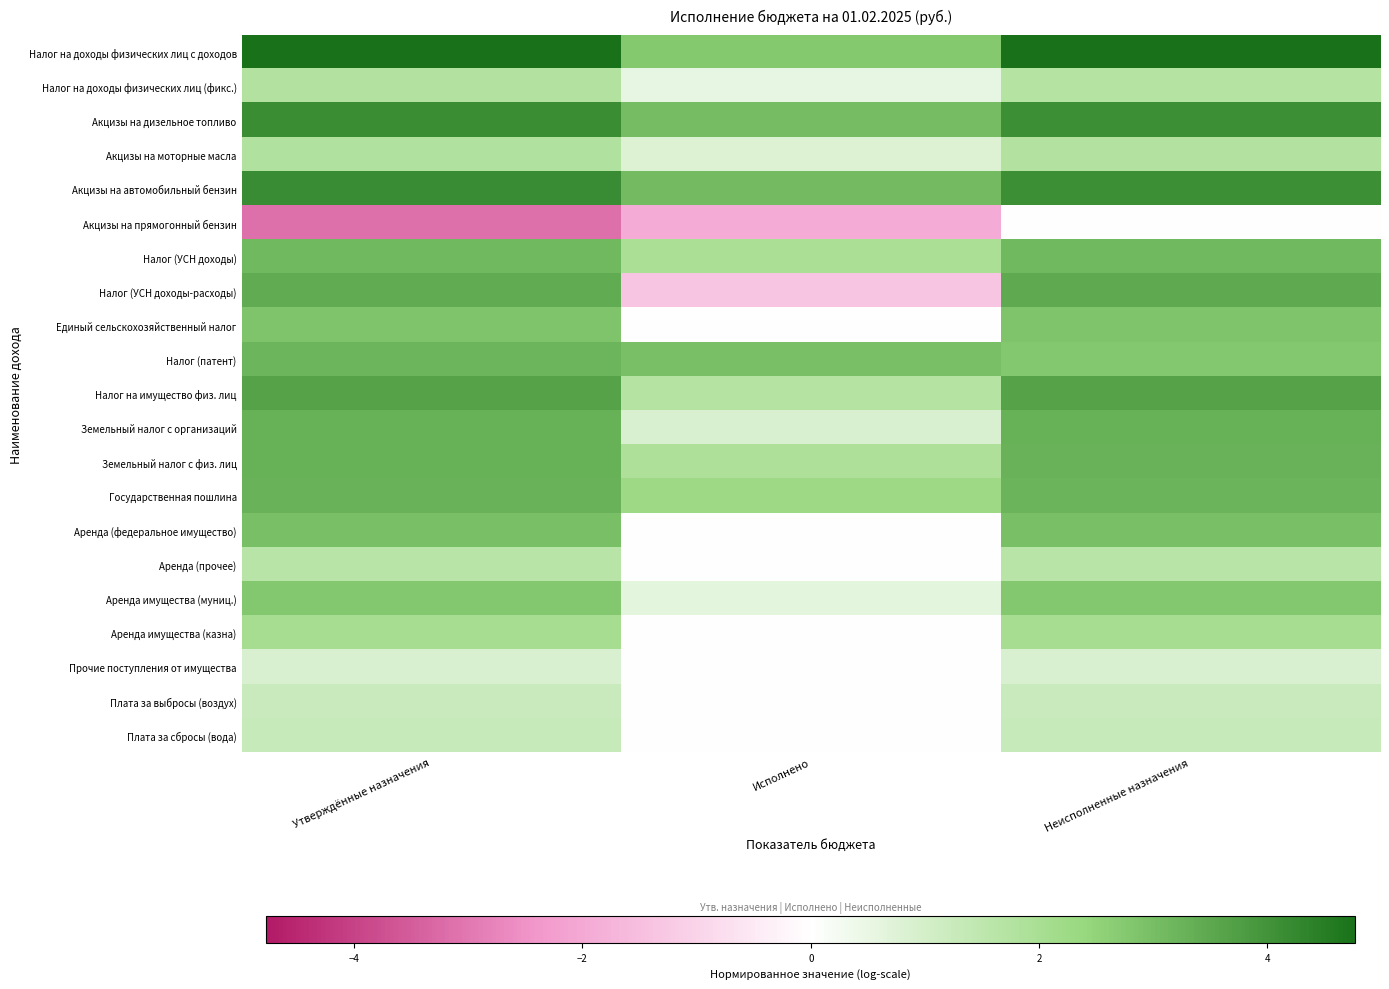

What is the greatest value displayed?

4.8